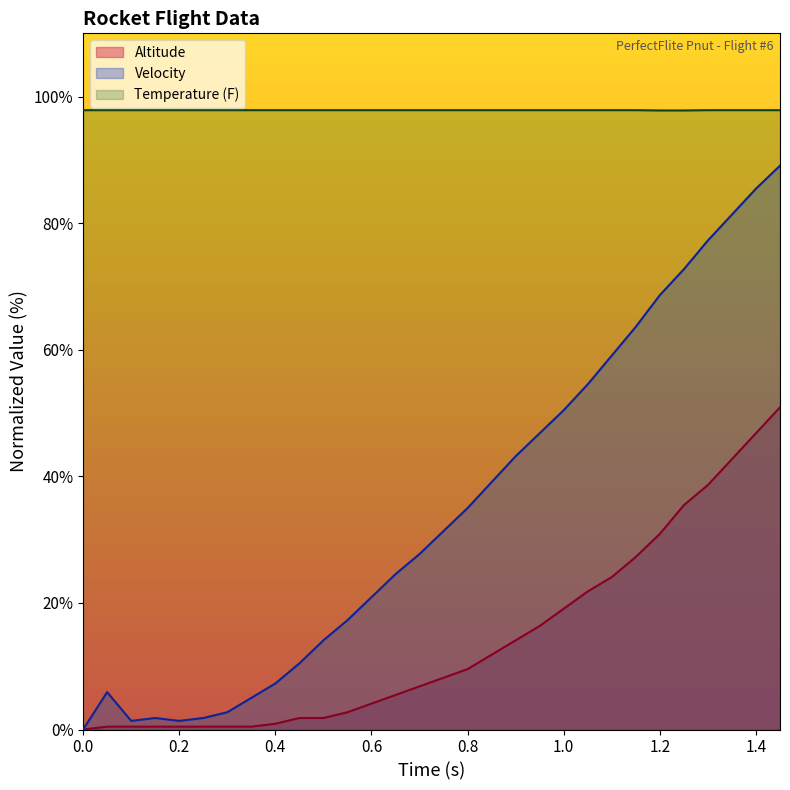

Rank the series at 0.0 from highest to lowest value.

Temperature, Altitude, Velocity